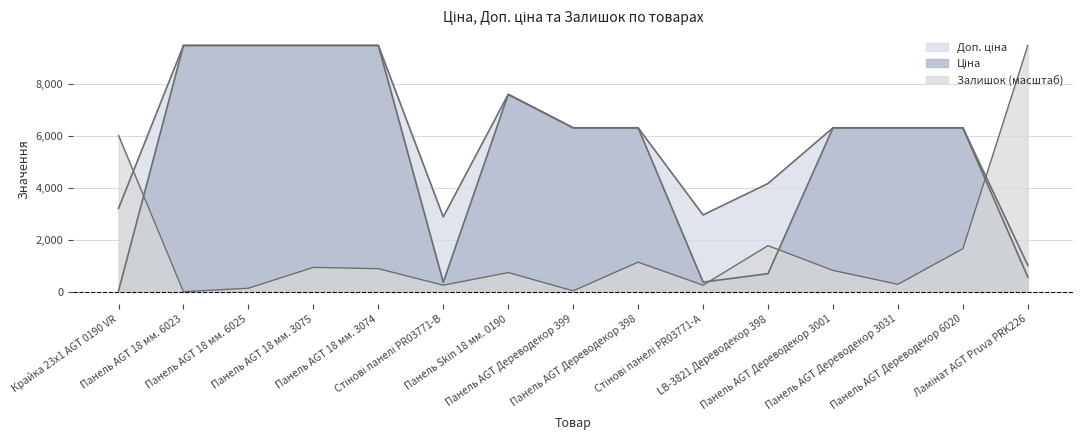

What is the sum of all Ціна values?

79080.1